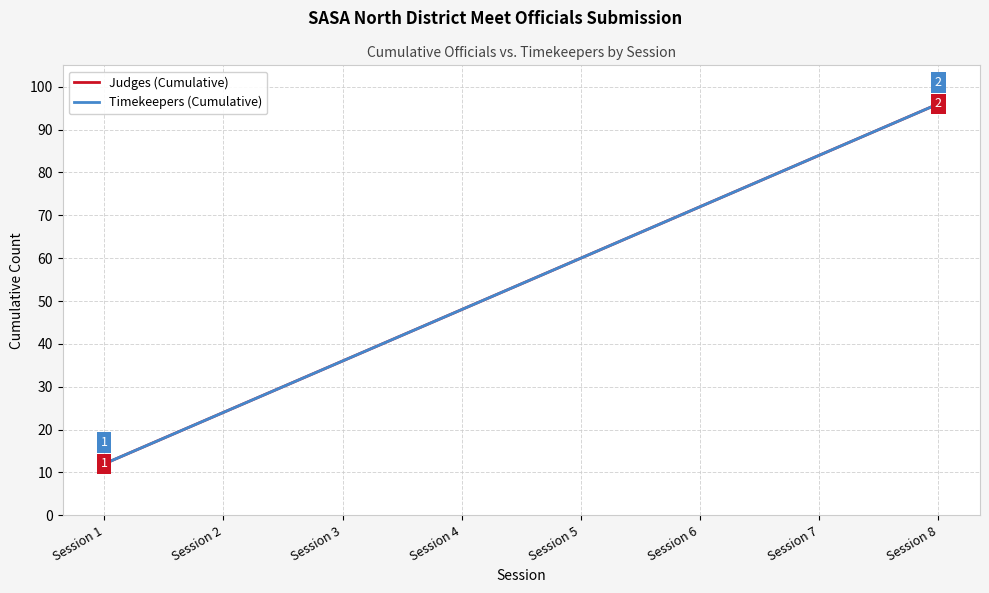

How many Timekeepers (Cumulative) values are between 36 and 84?

5